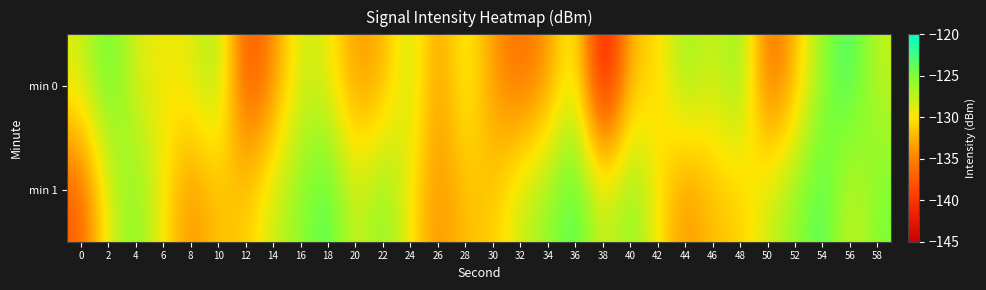

Reading left to right, what are all the values shown in this chart?

min 0: 0=-128.3	2=-123.6	4=-128.6	6=-129.5	8=-129.1	10=-125.7	12=-138.7	14=-134.6	16=-127.8	18=-129.0	20=-134.1	22=-132.8	24=-127.1	26=-134.3	28=-128.3	30=-134.0	32=-136.3	34=-134.3	36=-127.5	38=-144.6	40=-131.5	42=-131.0	44=-125.4	46=-128.7	48=-124.6	50=-137.4	52=-132.3	54=-125.3	56=-122.5	58=-127.7
min 1: 0=-137.6	2=-128.6	4=-124.7	6=-129.8	8=-134.5	10=-131.6	12=-131.5	14=-127.8	16=-125.7	18=-122.8	20=-128.6	22=-124.7	24=-129.8	26=-134.5	28=-131.6	30=-131.5	32=-127.8	34=-125.7	36=-122.8	38=-128.6	40=-124.7	42=-129.8	44=-134.5	46=-131.6	48=-131.5	50=-127.8	52=-125.7	54=-122.8	56=-128.6	58=-124.7